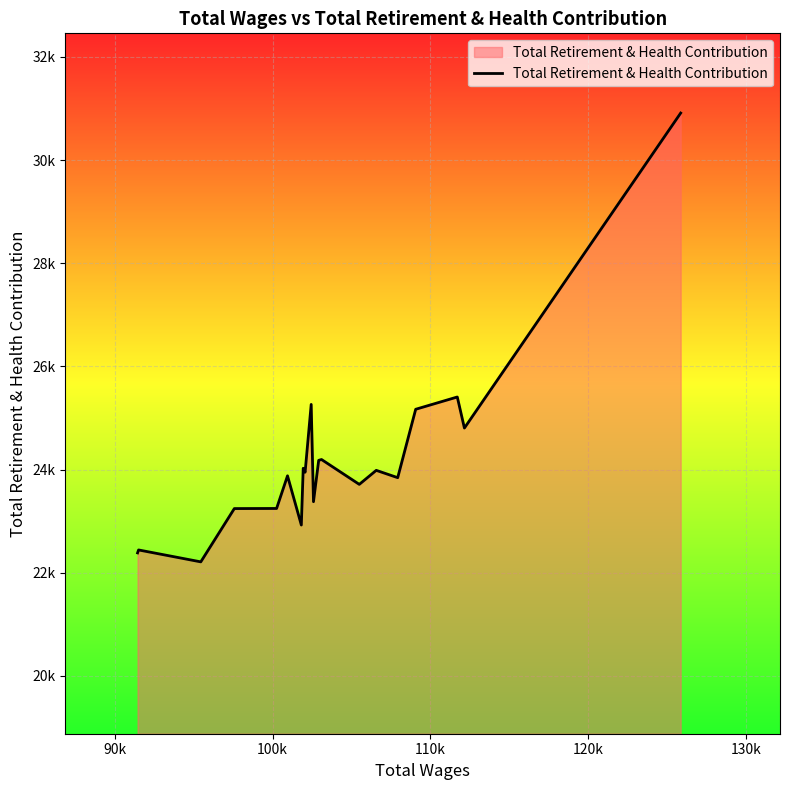

Does the chart display data point markers on the line(s)?

No